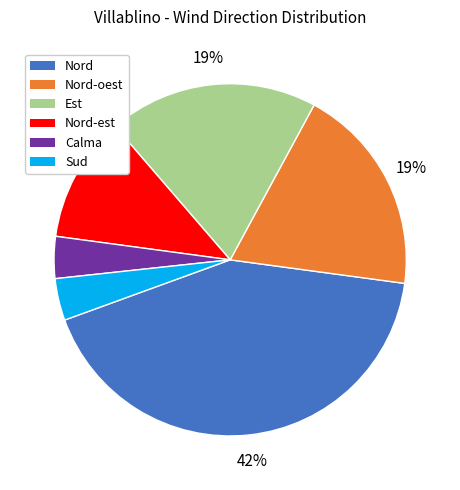

Is there a majority slice in this chart?

No